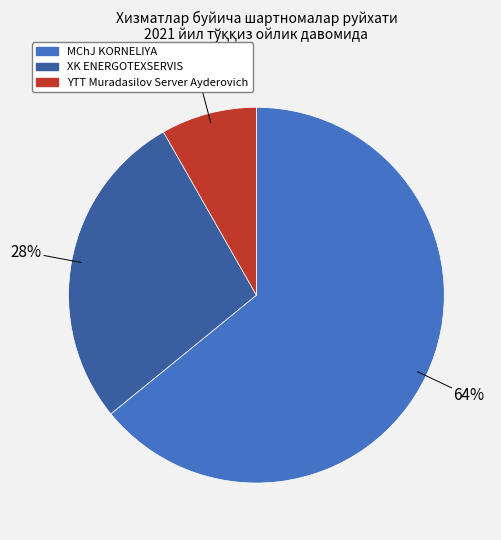

Count the number of slices in the pie.

3